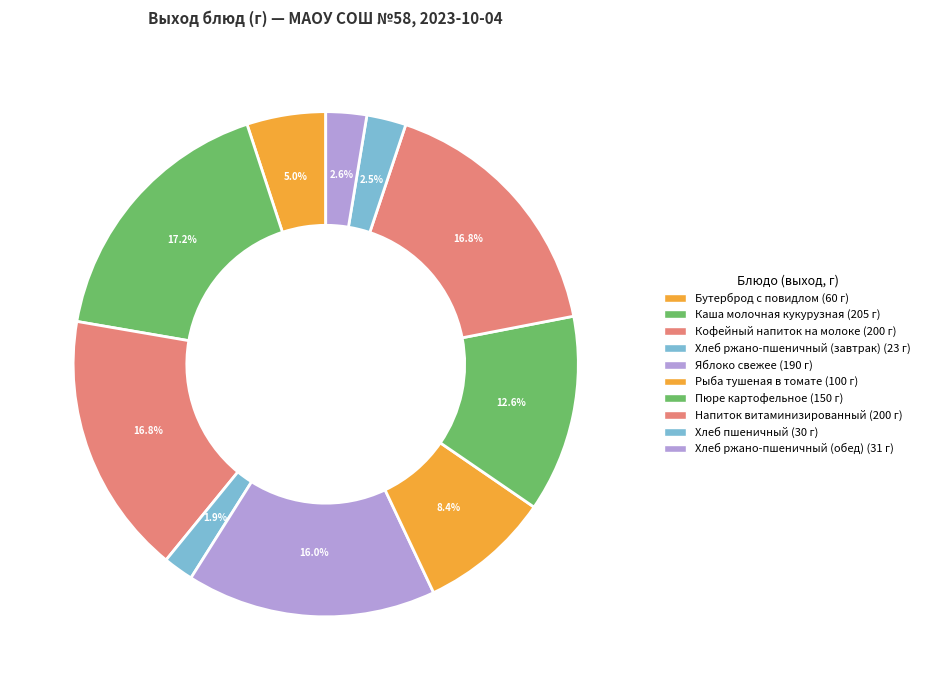

To the nearest percent, what portion does Пюре картофельное represent?

13%